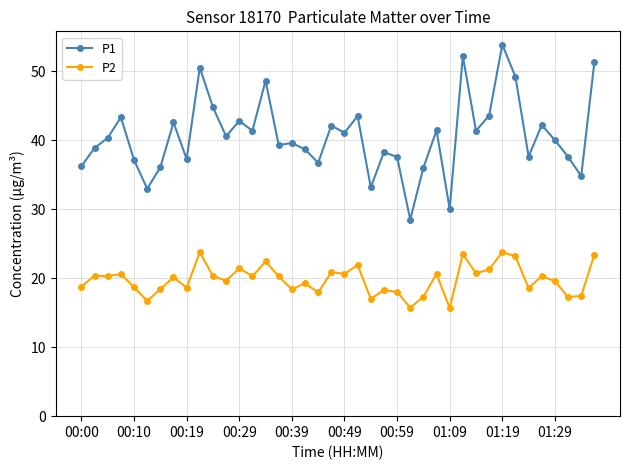

True or false: P1 has more than 1 points higher than both neighbors.

True